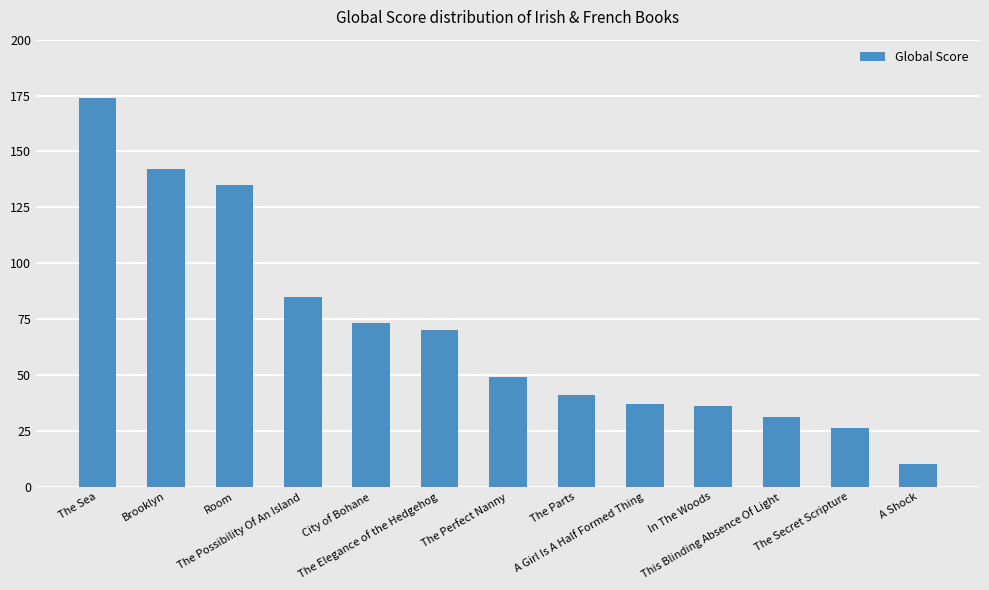

What is the sum of the values at The Parts and The Possibility Of An Island?

126